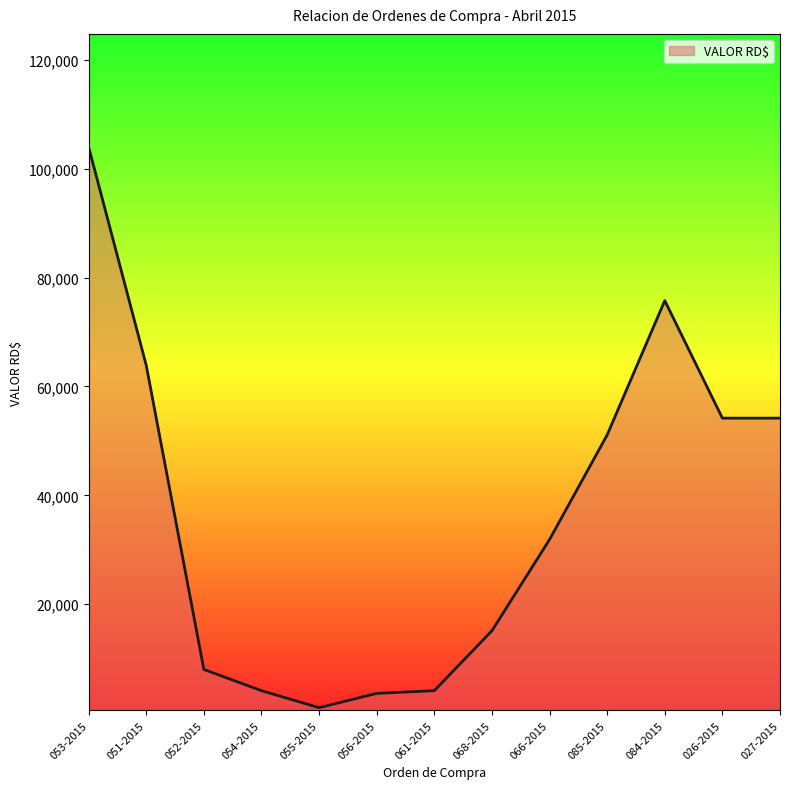

Which has a higher value, 027-2015 or 068-2015?

027-2015